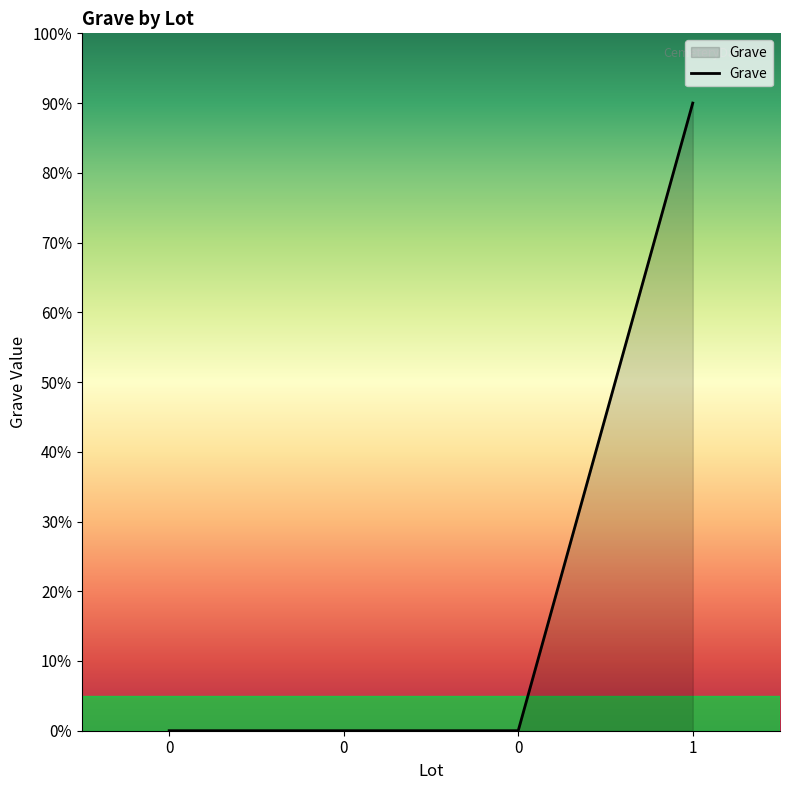

True or false: the data shows 9 at 1.

True